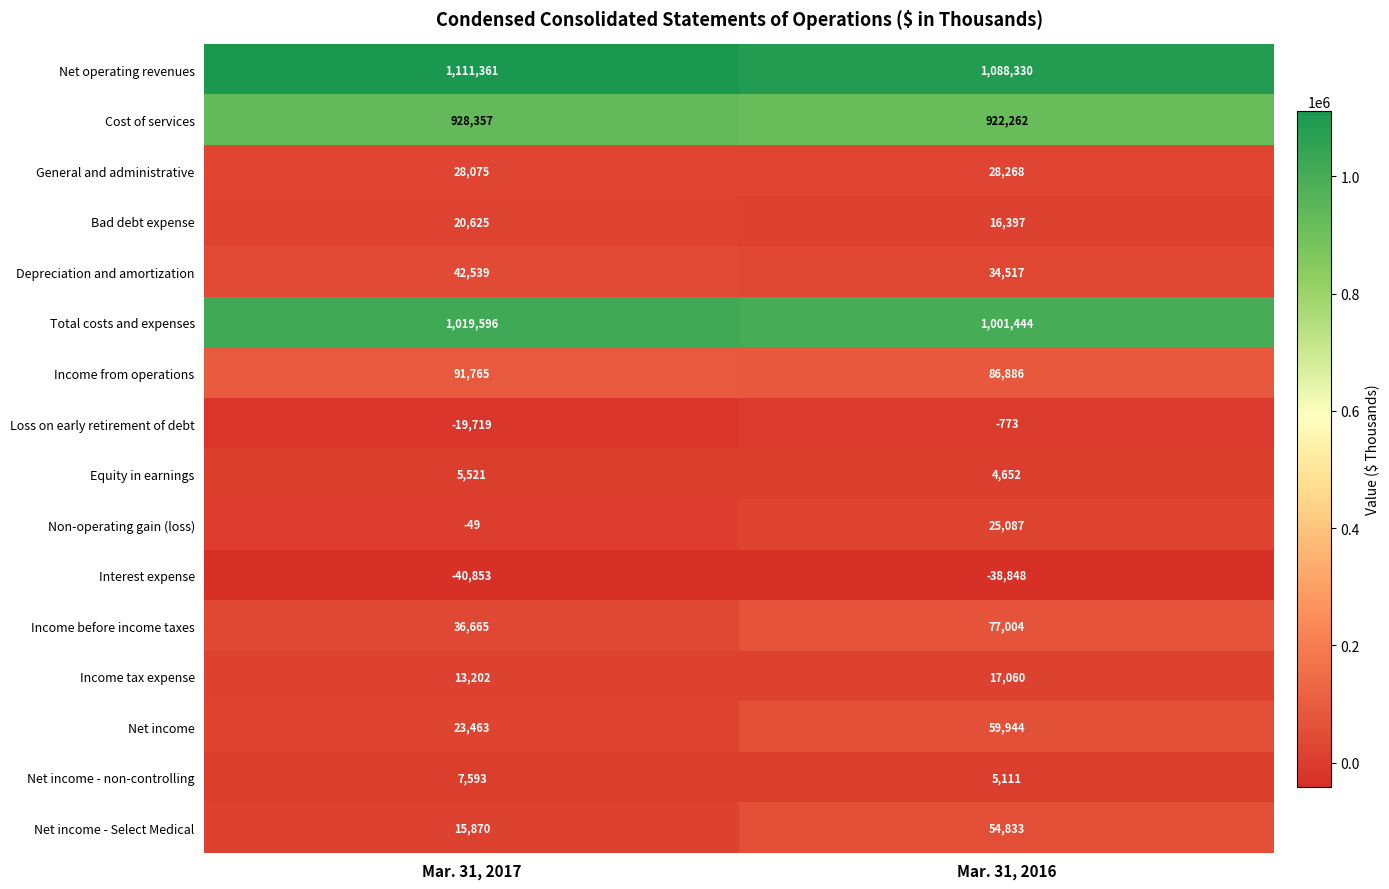

At which label is Net income closest to 41703?

Mar. 31, 2017